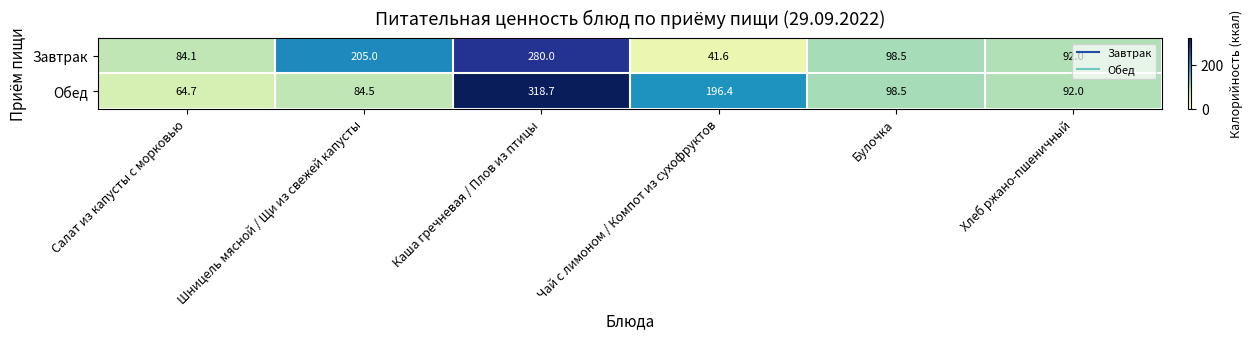

List the series in order of their overall mean, lowest first.

Завтрак, Обед